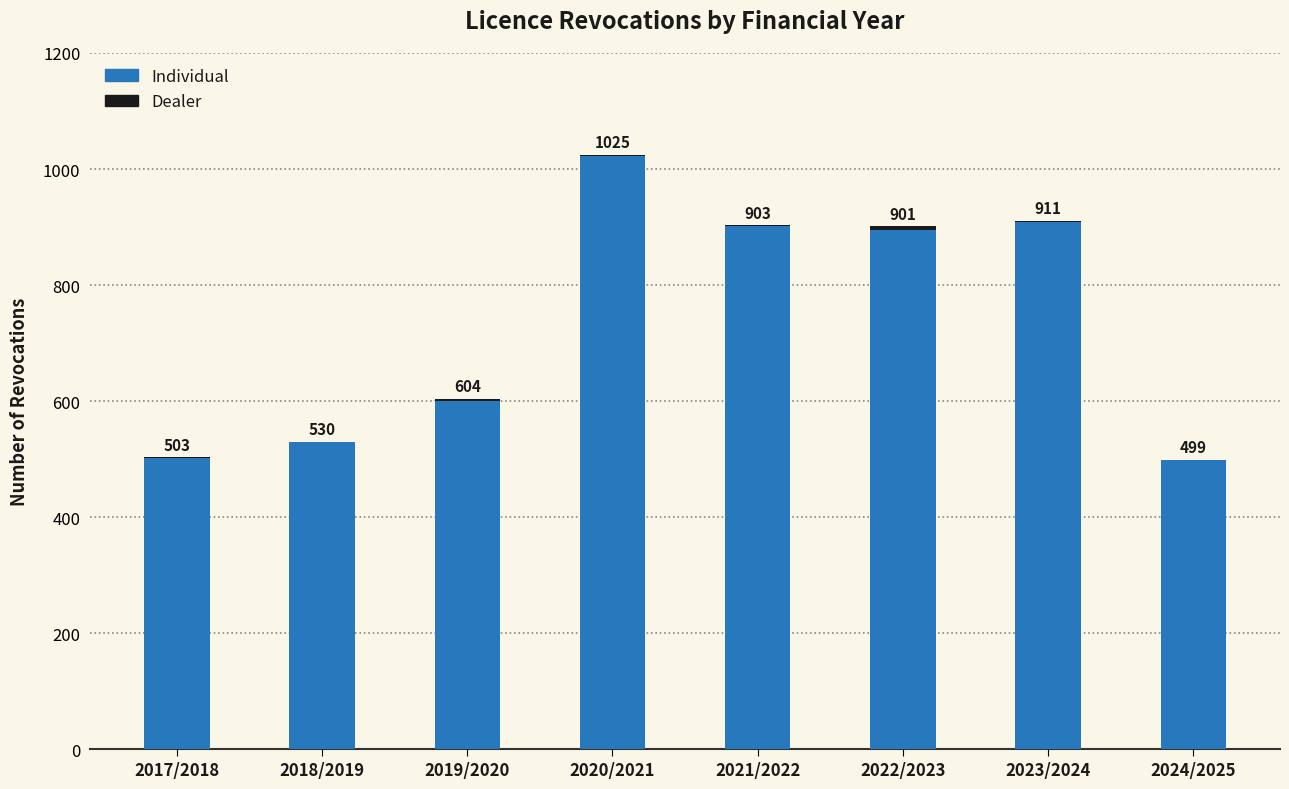

How many data points does each series have?

8